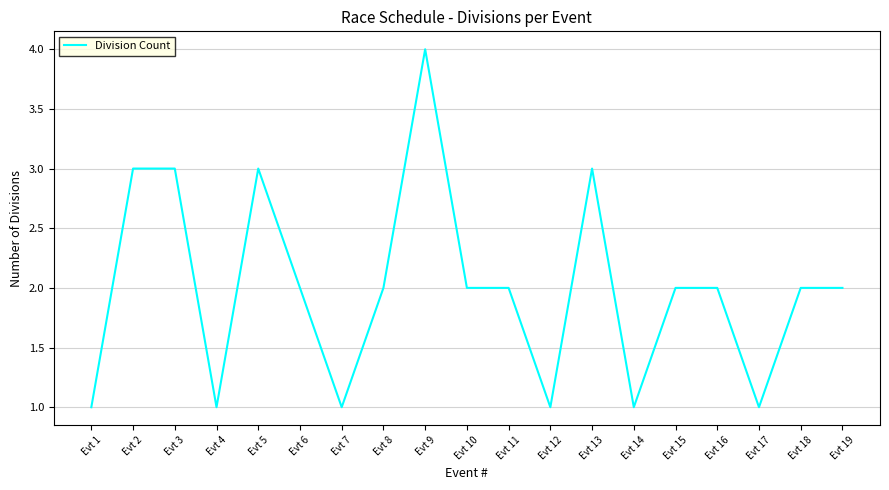

What is the greatest value displayed?

4